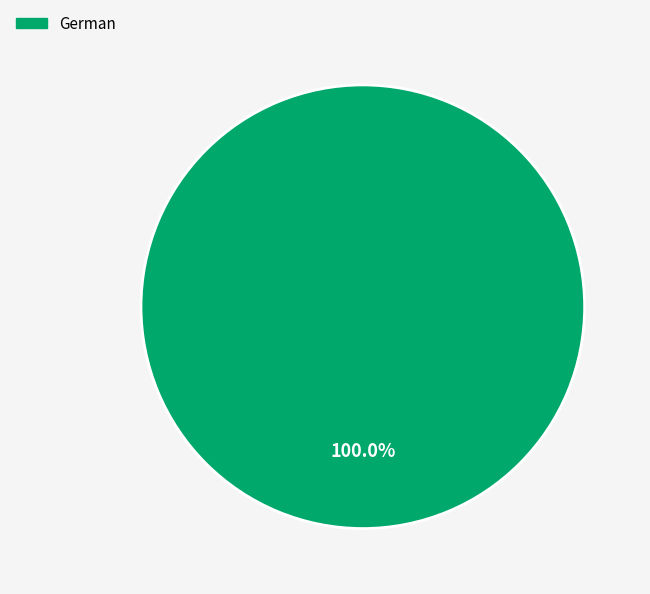

How many slices are in this pie chart?

1